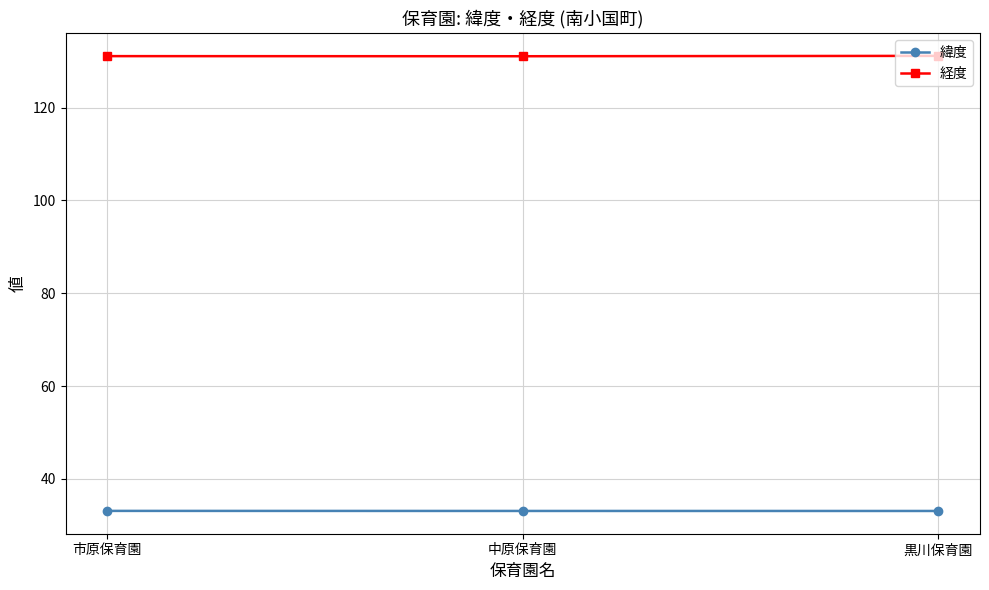

What is the value of the 緯度 point at the 3rd from the left?

33.1